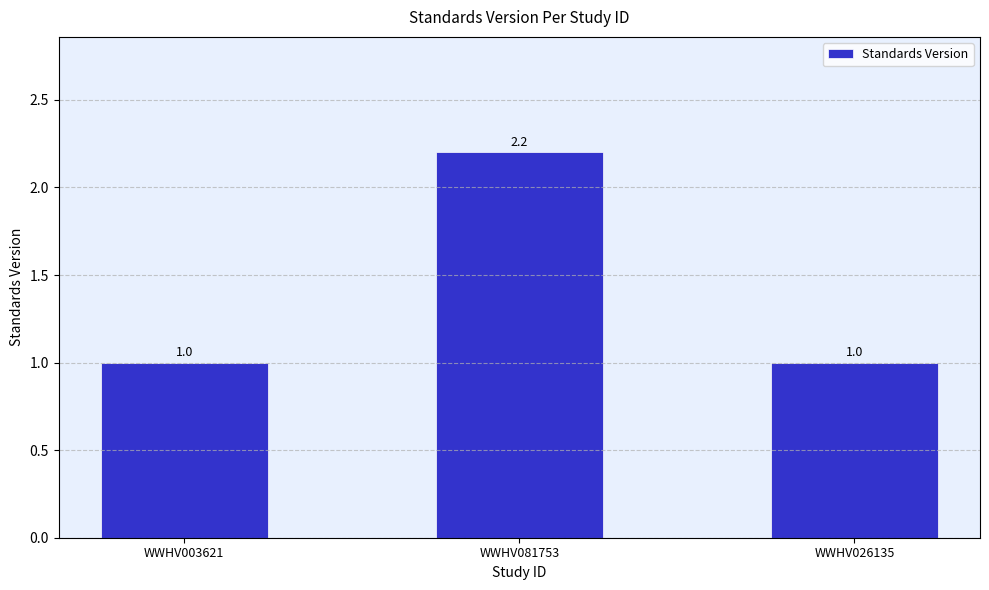

What is the approximate value at WWHV081753?

2.2